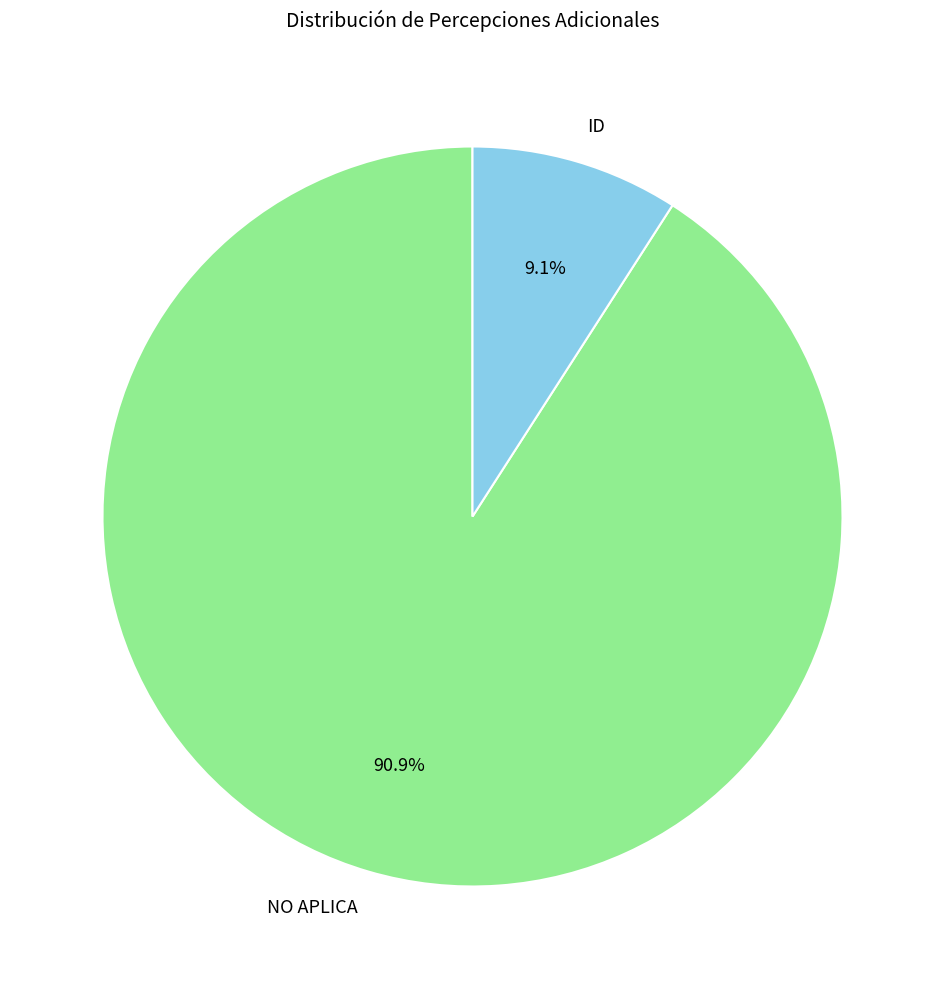

Is it true that ID is 1% of the pie?

False